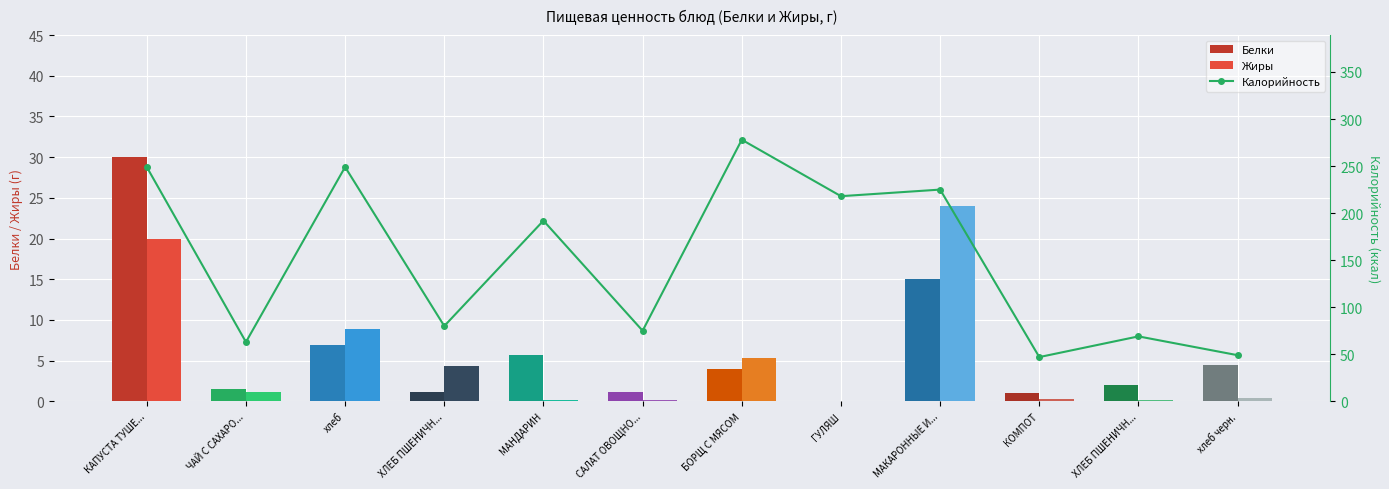

What is the value of the Жиры bar at the 12th from the left?

0.4